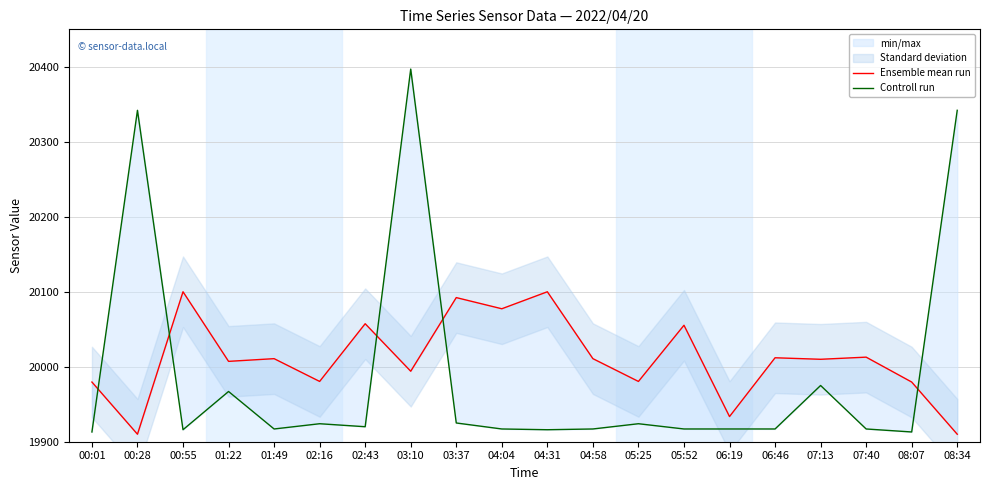

What are all the series names shown in the legend?

Ensemble mean run, Controll run